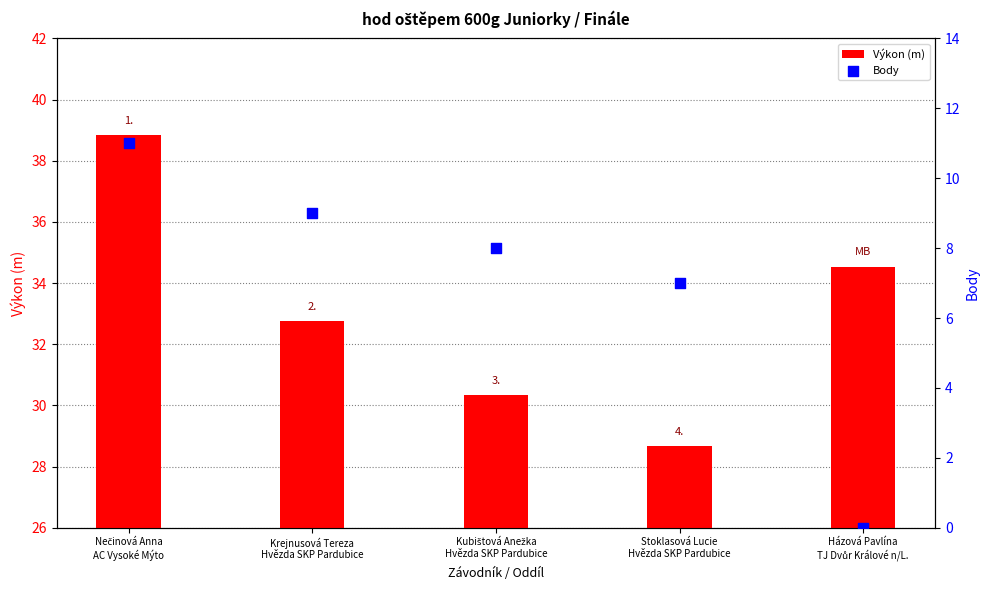

Which series has the largest total across all categories?

Výkon (m)